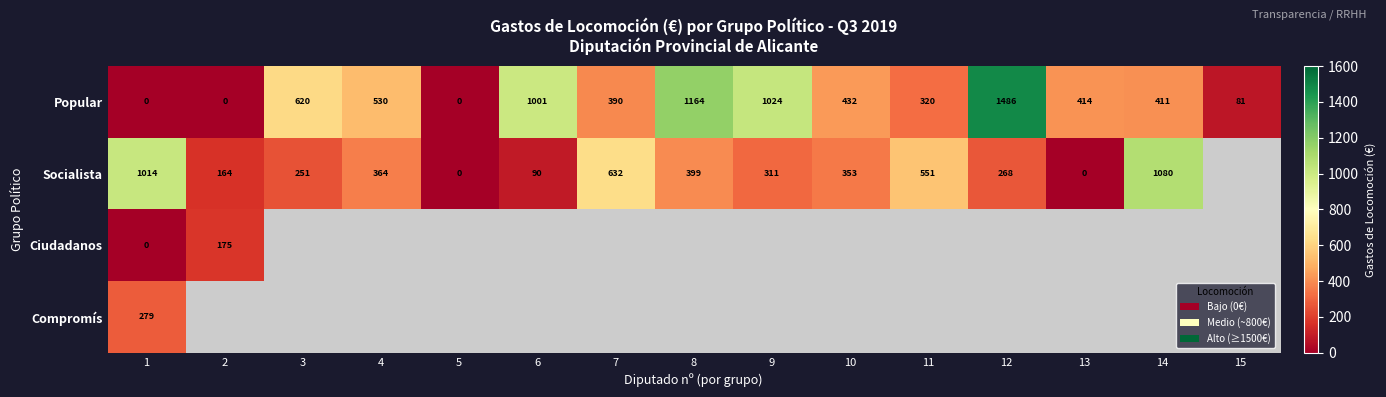

The value of Socialista at 2 is 238.1. True or false?

False